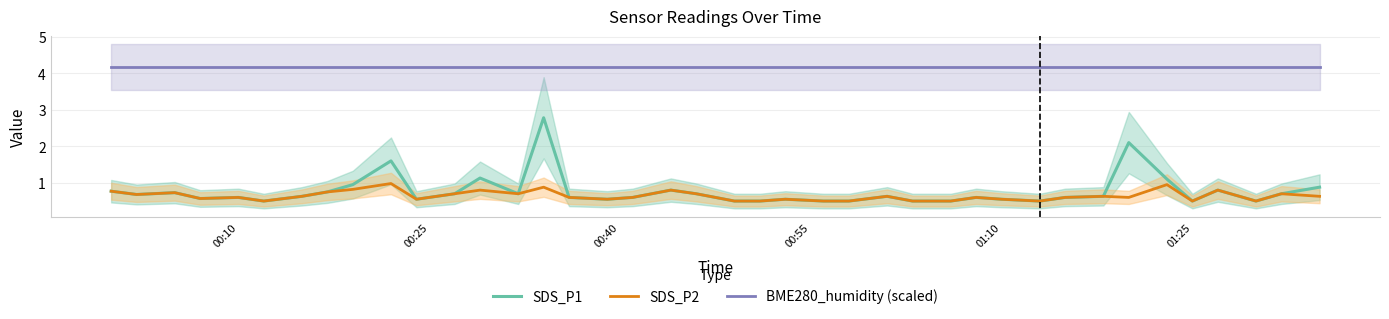

How many interior local peaks does the SDS_P1 series have?

11